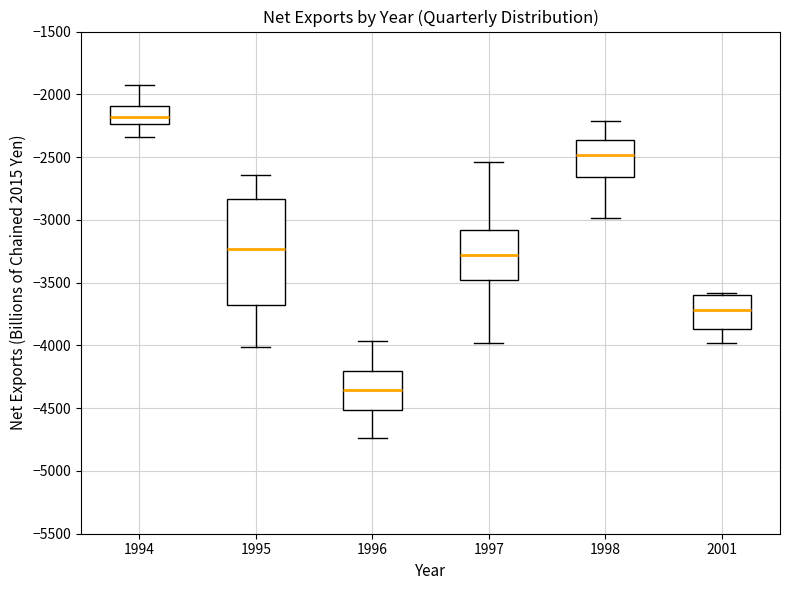

Reading left to right, transcribe this box plot: for each box, give where its median line is, the range the box spans, and where its two whiskers end, as read against the y-axis. The values are not printed on the chart, so give them approximately, as read against the axis.

1994: median -2200, box -2250 to -2100, whiskers -2350 to -1900
1995: median -3250, box -3700 to -2850, whiskers -4000 to -2650
1996: median -4350, box -4500 to -4200, whiskers -4750 to -3950
1997: median -3300, box -3500 to -3100, whiskers -4000 to -2550
1998: median -2500, box -2650 to -2350, whiskers -3000 to -2200
2001: median -3700, box -3850 to -3600, whiskers -4000 to -3600 (just above the box's upper edge)